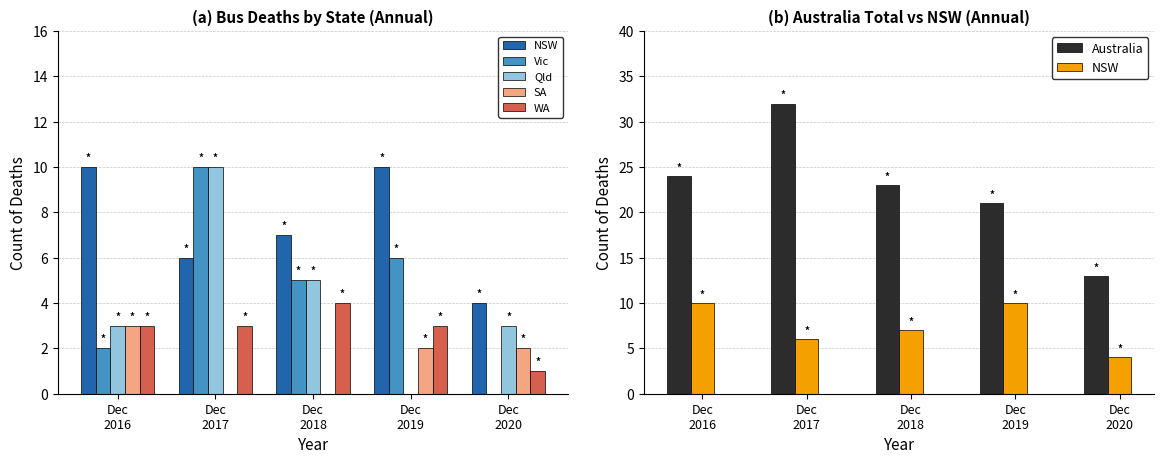

At which category is the sum across all series the highest?

Dec
2017